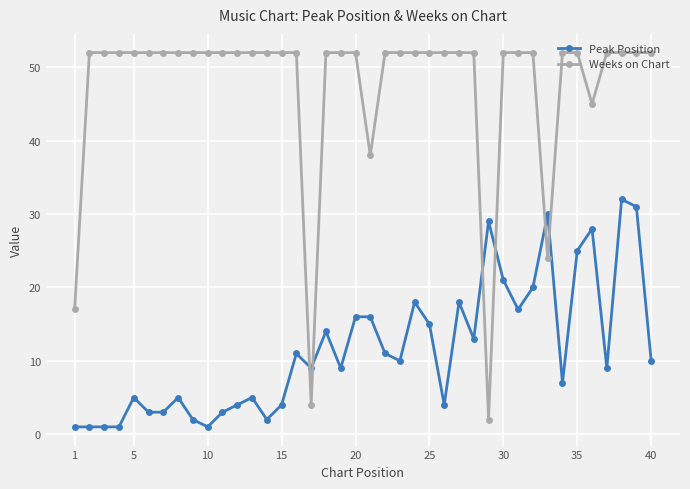

Count the number of data series in this chart.

2